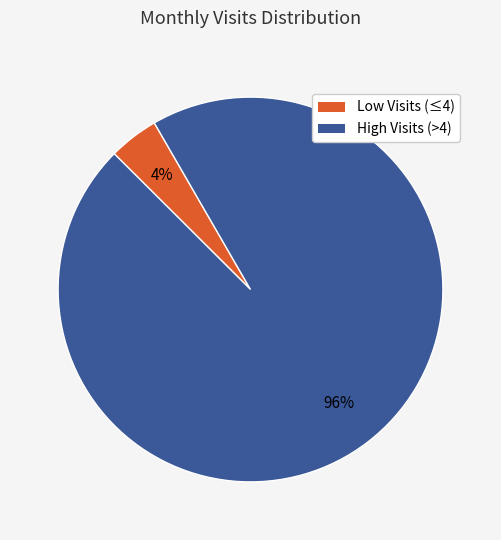

To the nearest percent, what is the average slice percentage?

50%